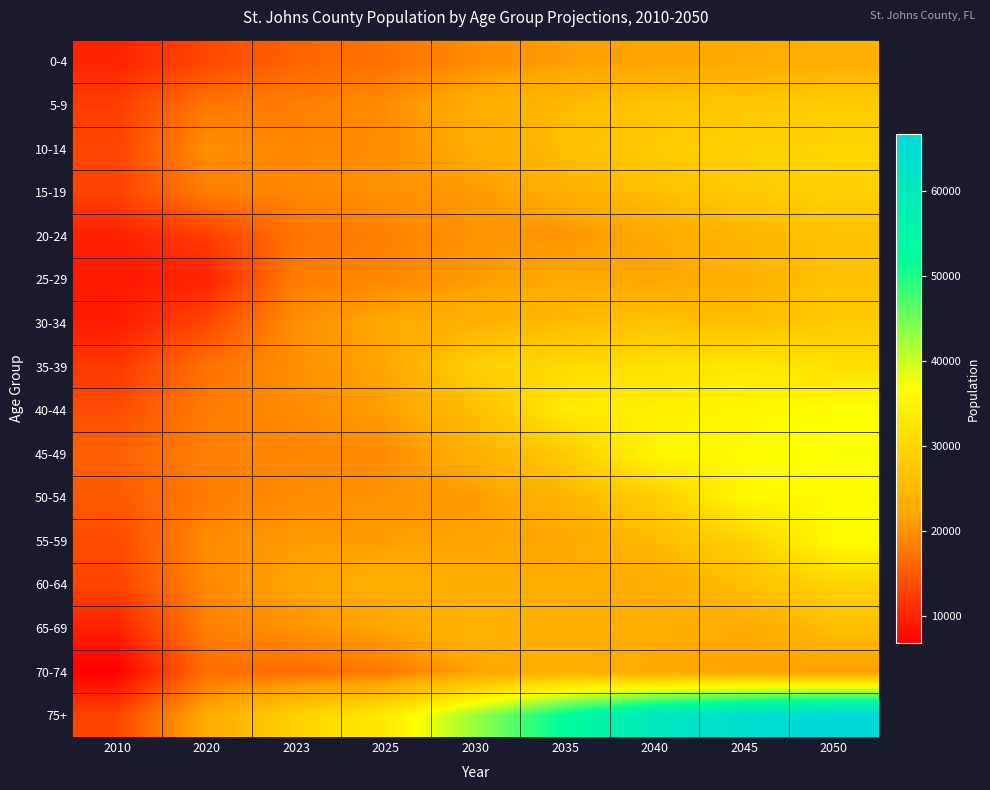

Which category has the lowest value across all series?

2010